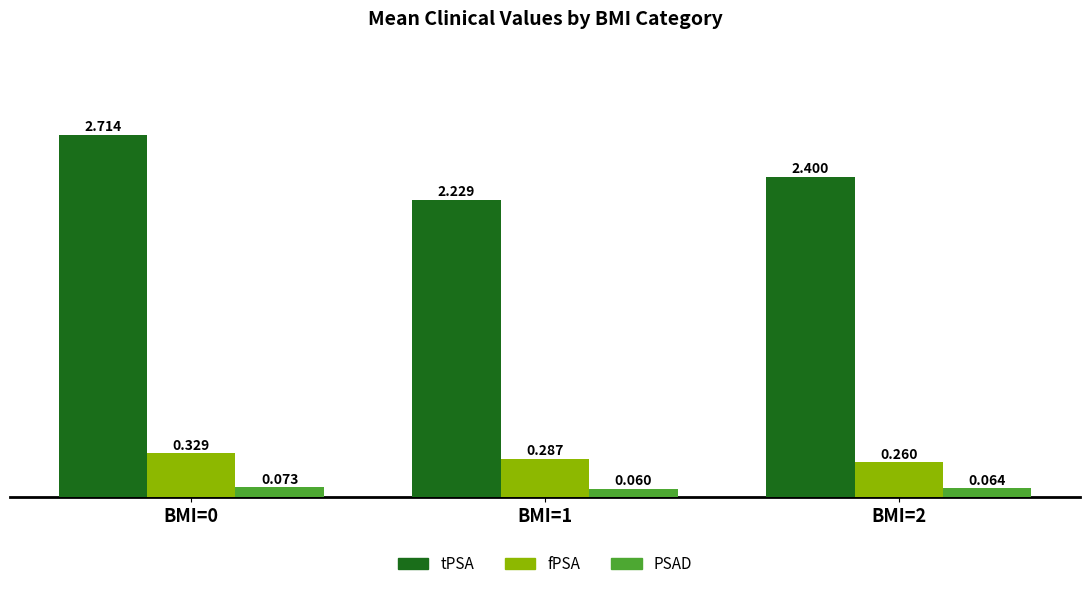

At BMI=2, list the series in order from smallest to largest.

PSAD, fPSA, tPSA